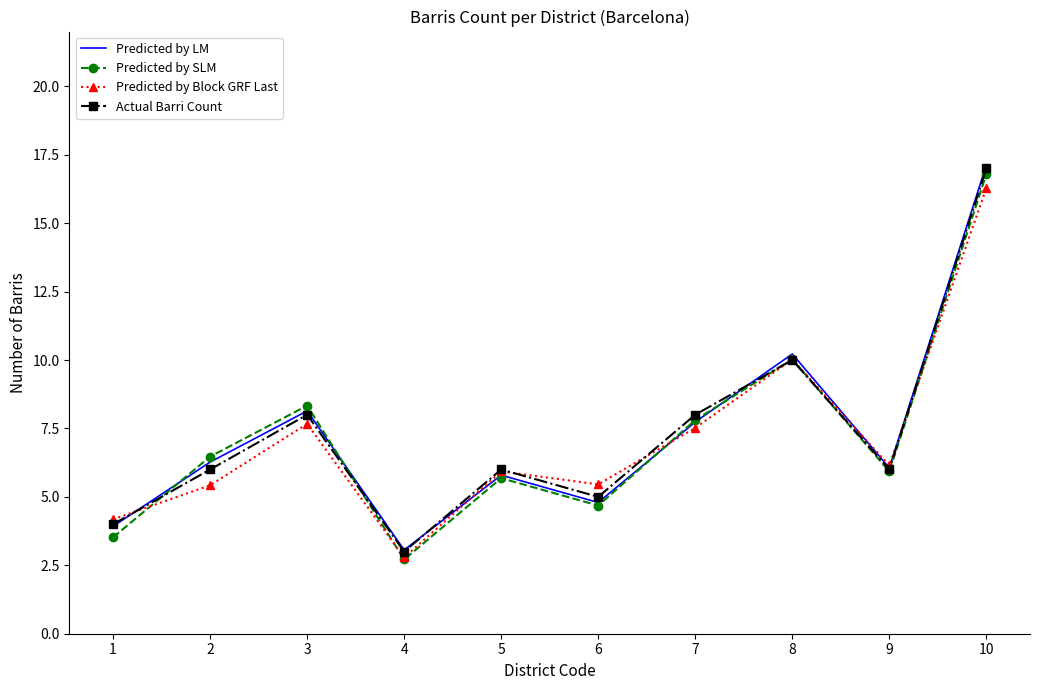

What is the sum of the Predicted by Block GRF Last values at 4 and 9?

8.9